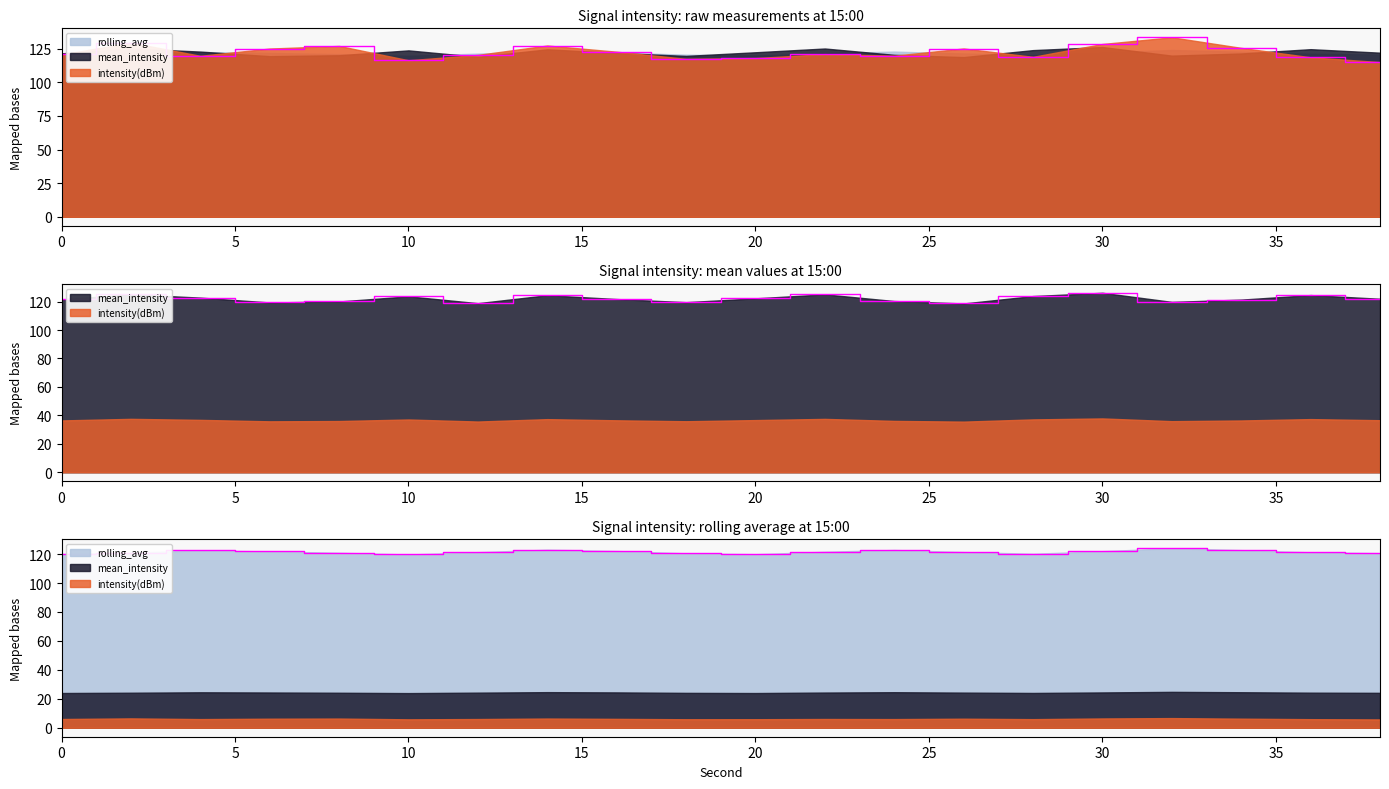

What is the average value of the intensity(dBm) series?

122.5